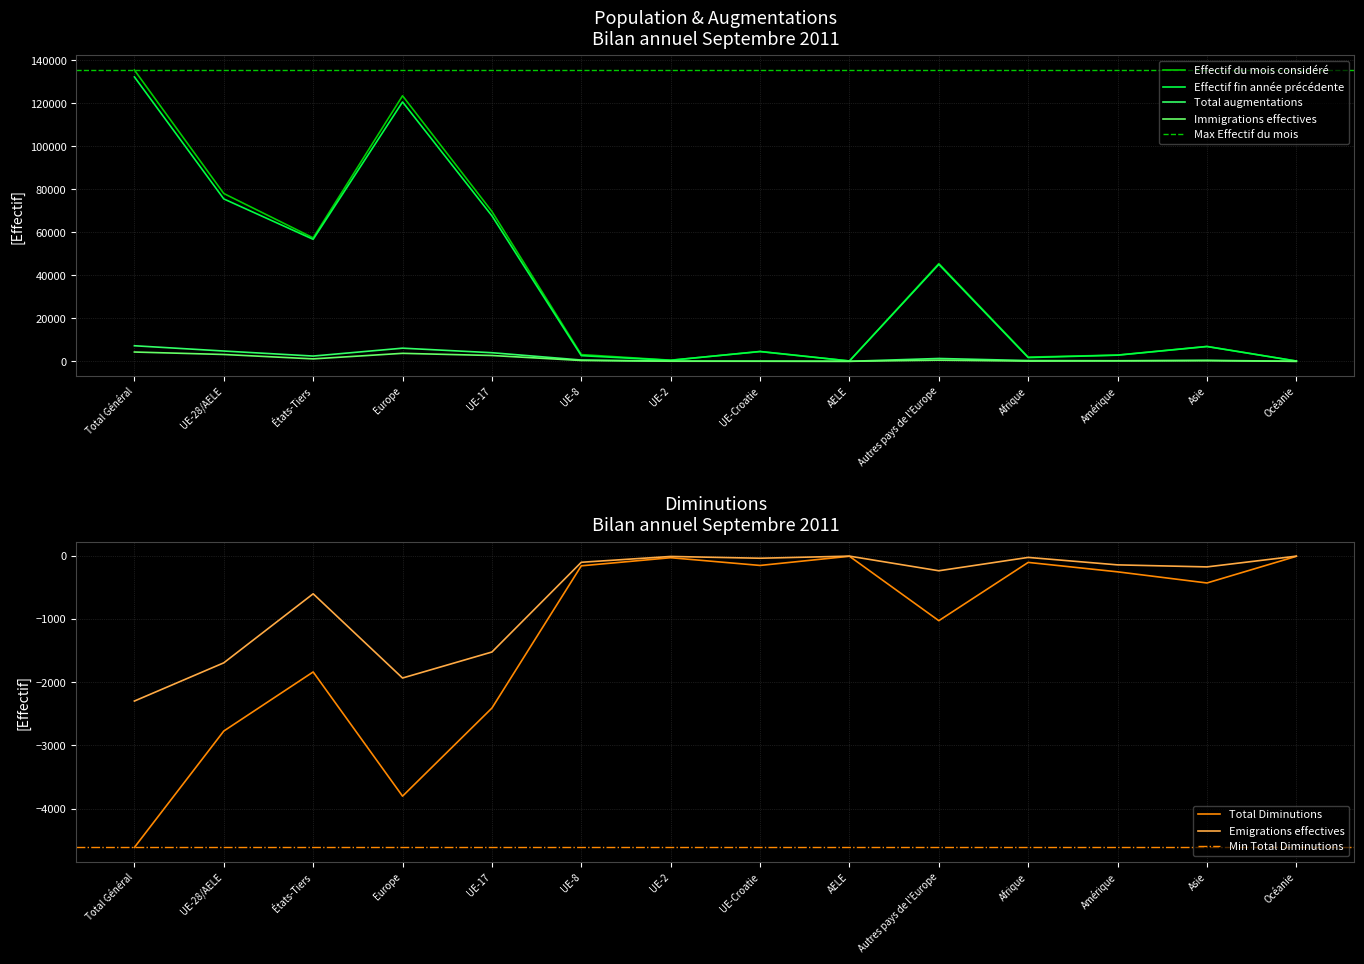

At which label is Total augmentations closest to 3628?

UE-17